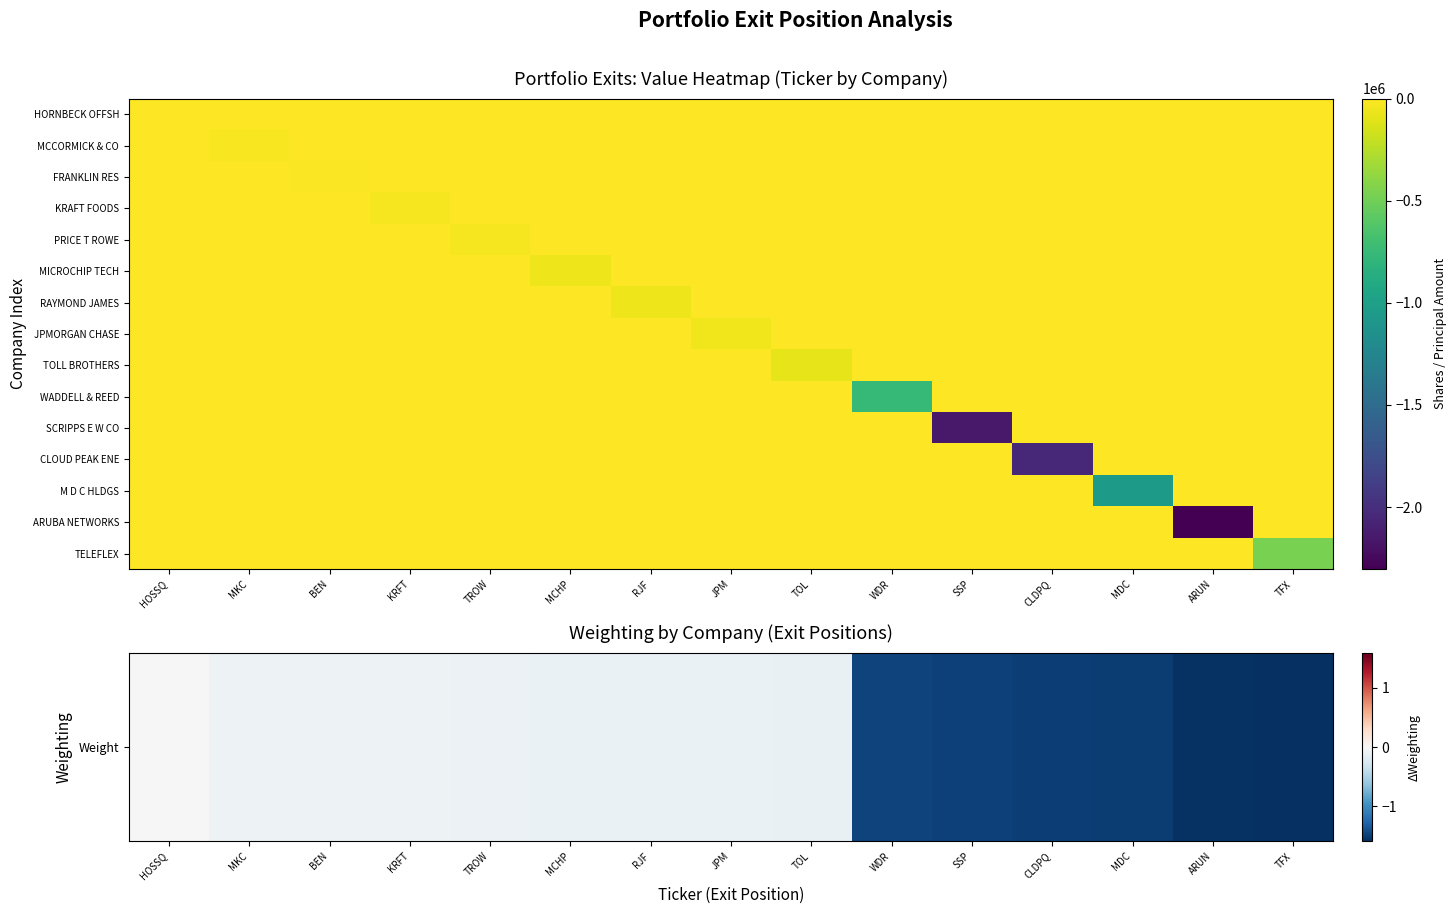

Which series has the largest total across all categories?

Weight